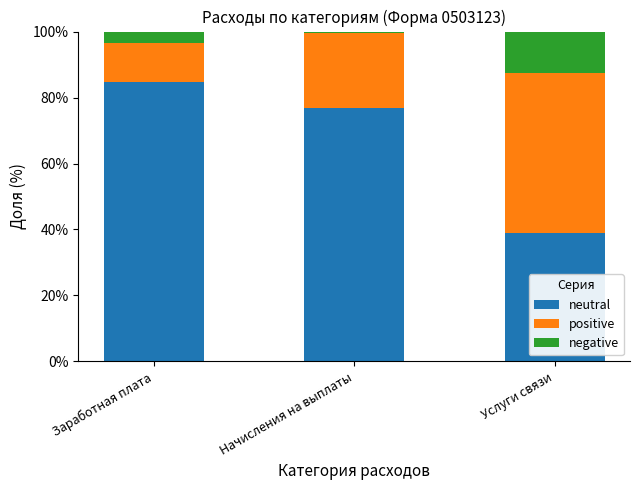

Reading right to left, list the values for the neutral series.

38.9	76.8	84.7